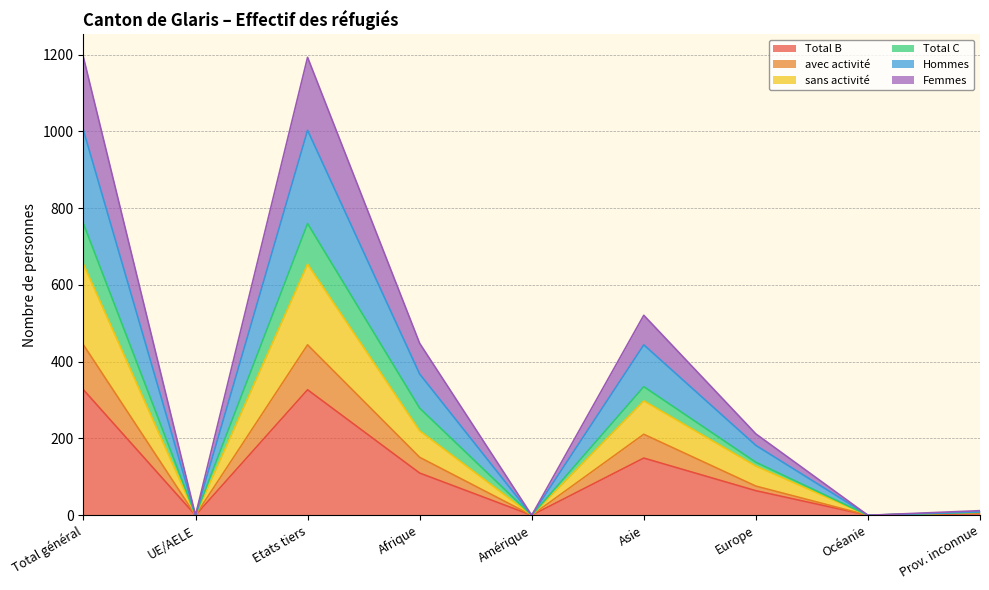

At which category is the sum across all series the highest?

Total général